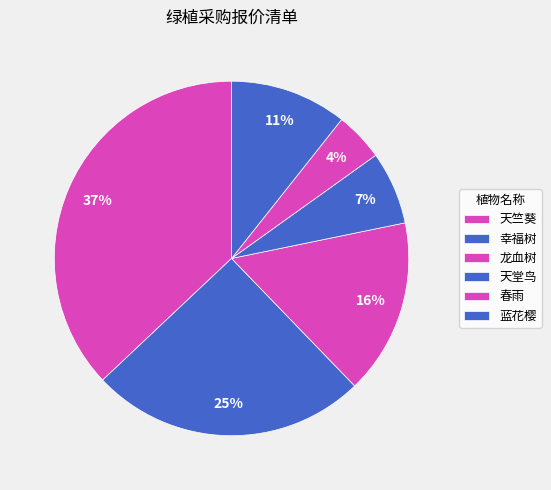

Approximately how many times larger is the value at 幸福树 compared to 天竺葵?

0.7